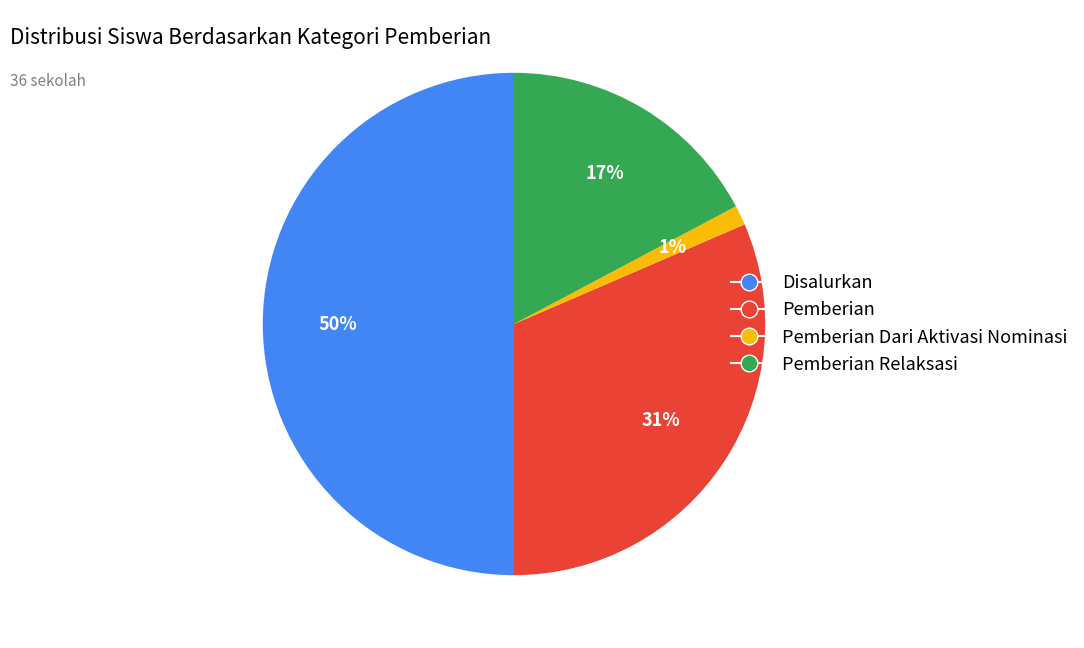

To the nearest percent, what is the average slice percentage?

25%